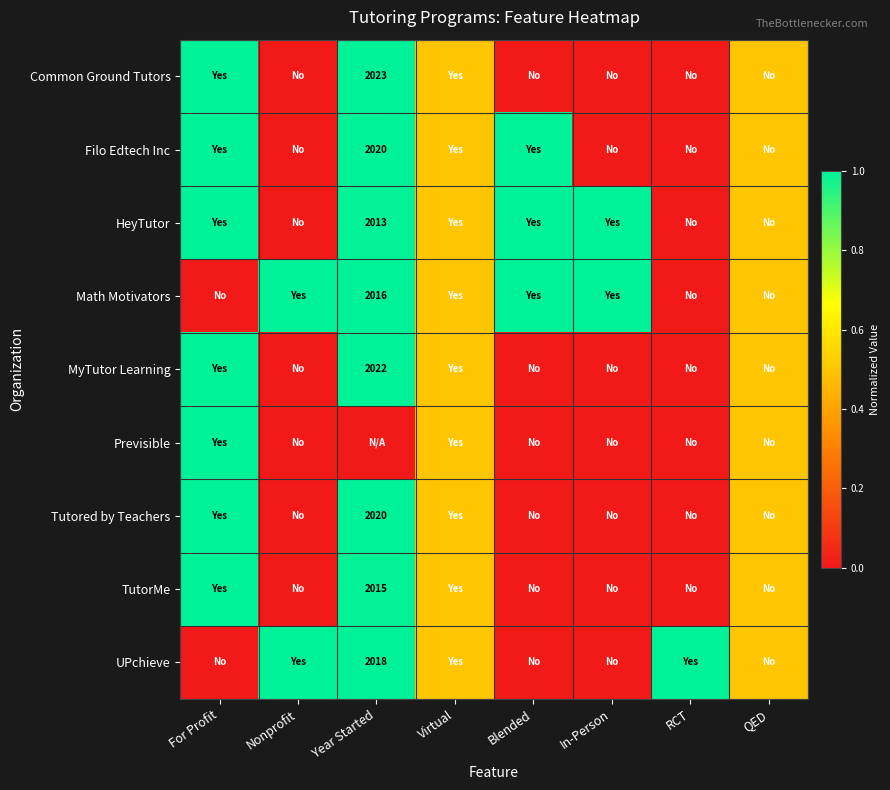

Is it true that Tutored by Teachers equals 0.0 at RCT?

True